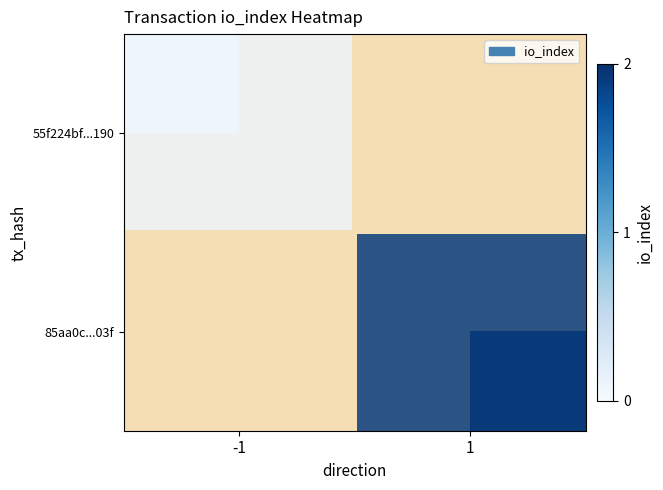

How many series are shown in this chart?

2